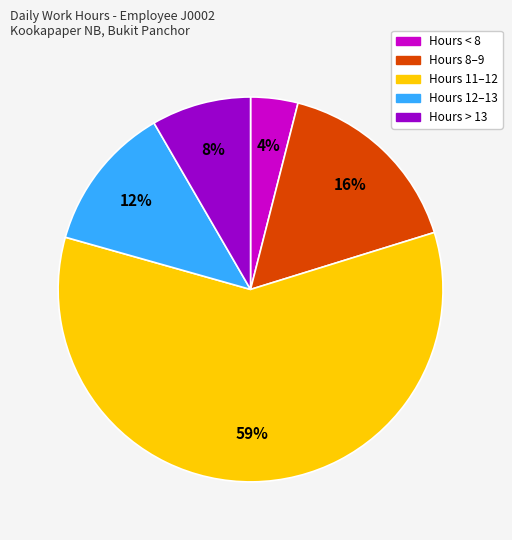

To the nearest percent, what is the average slice percentage?

20%